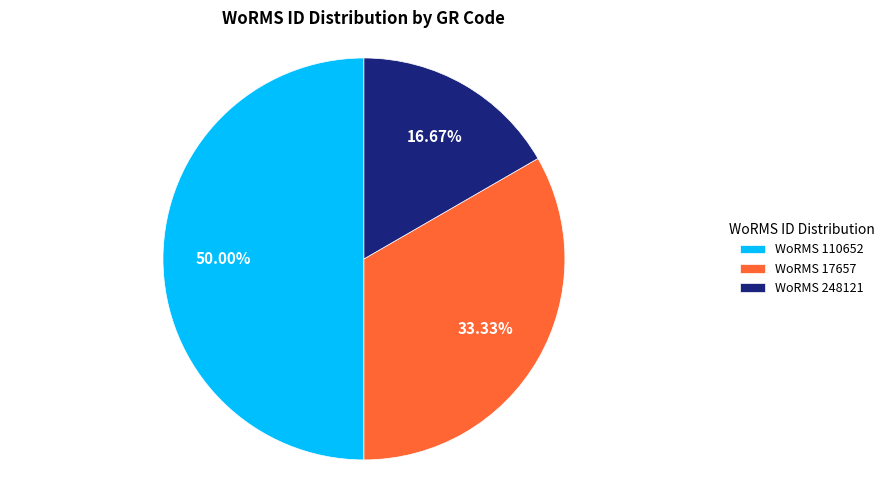

Do WoRMS 17657 and WoRMS 110652 together represent more than half of the pie?

Yes